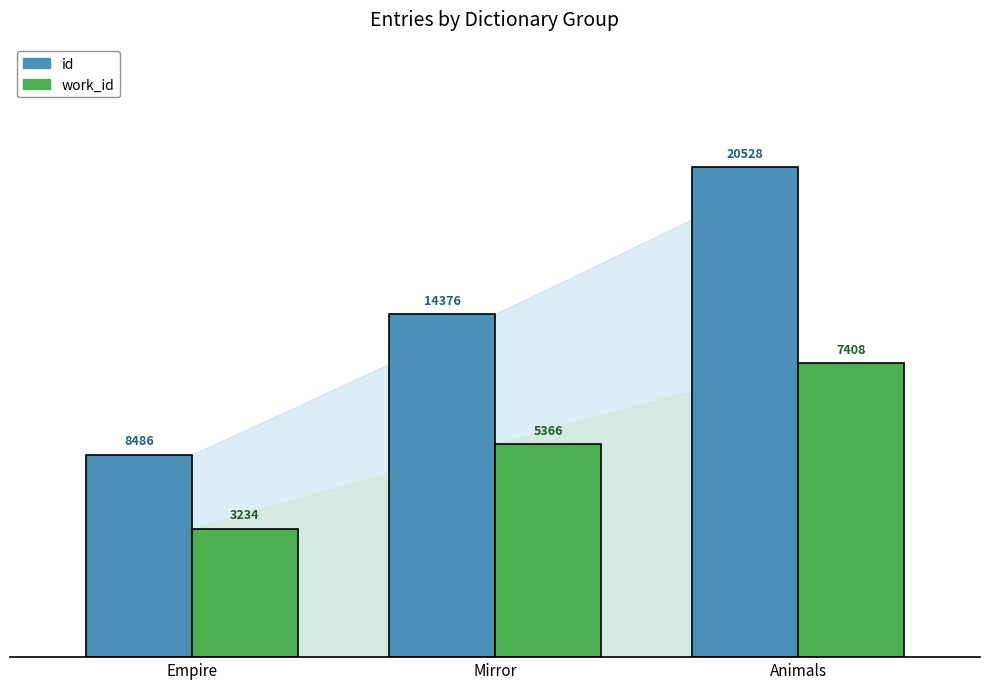

Are the bars horizontal?

No